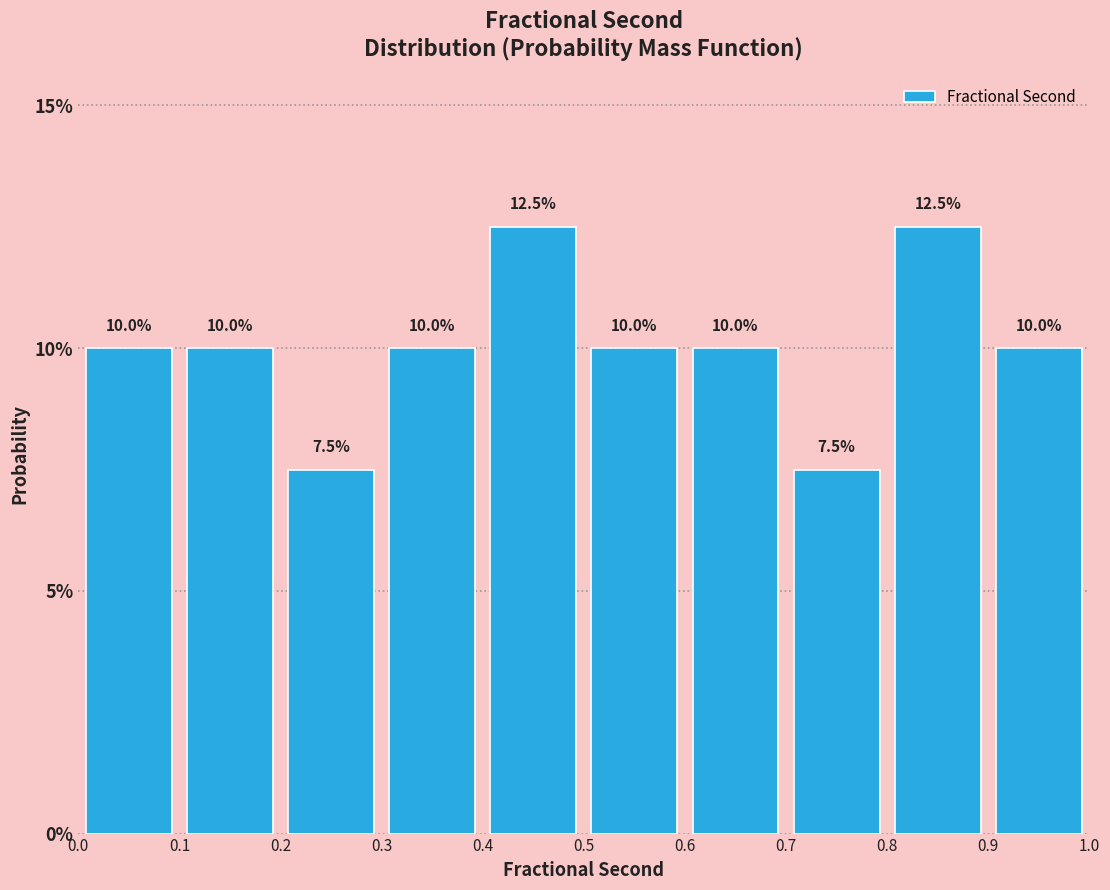

Reading left to right, transcribe this chart: for each bar, give the range it covers on the x-axis and its height.

0.0 to 0.1: 10.0
0.1 to 0.2: 10.0
0.2 to 0.3: 7.5
0.3 to 0.4: 10.0
0.4 to 0.5: 12.5
0.5 to 0.6: 10.0
0.6 to 0.7: 10.0
0.7 to 0.8: 7.5
0.8 to 0.9: 12.5
0.9 to 1.0: 10.0